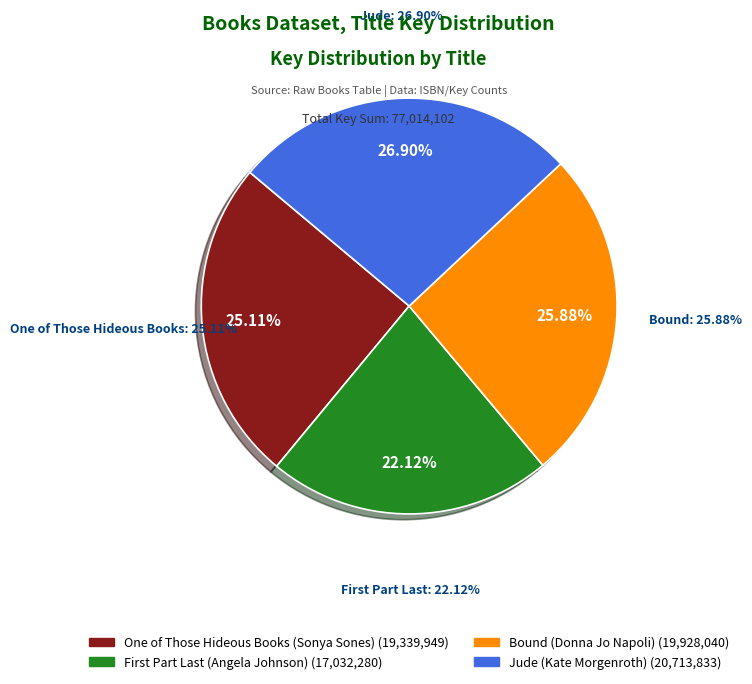

The Bound (Donna Jo Napoli) slice represents 26% of the pie. True or false?

True